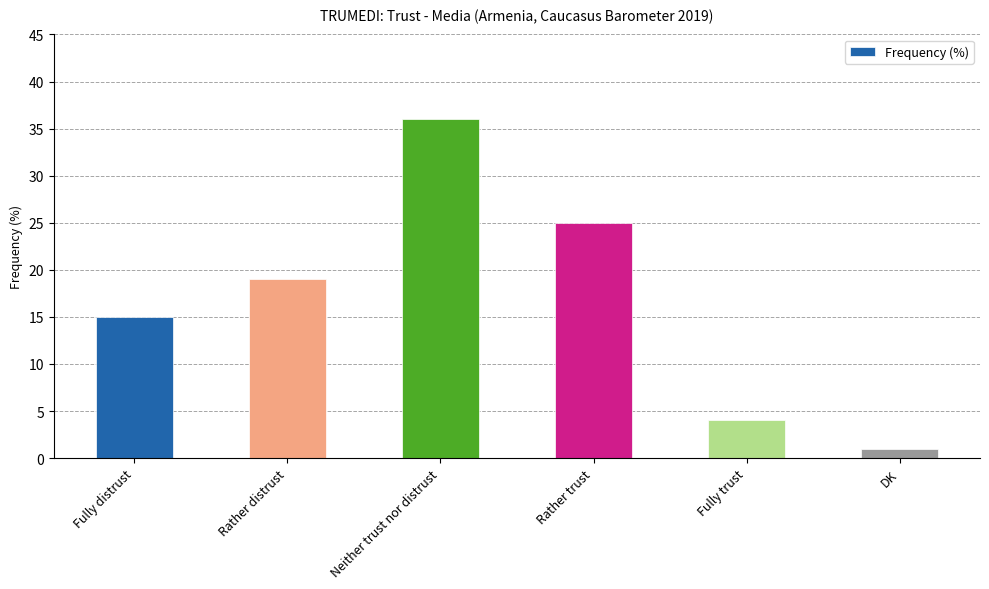

What is the ratio of the value at Fully distrust to the value at DK?

15.0